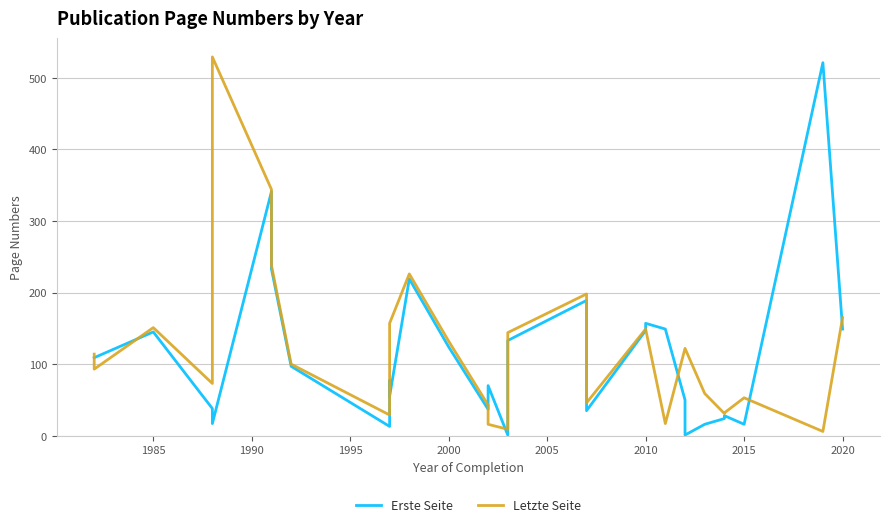

Does the chart have visible grid lines?

Yes